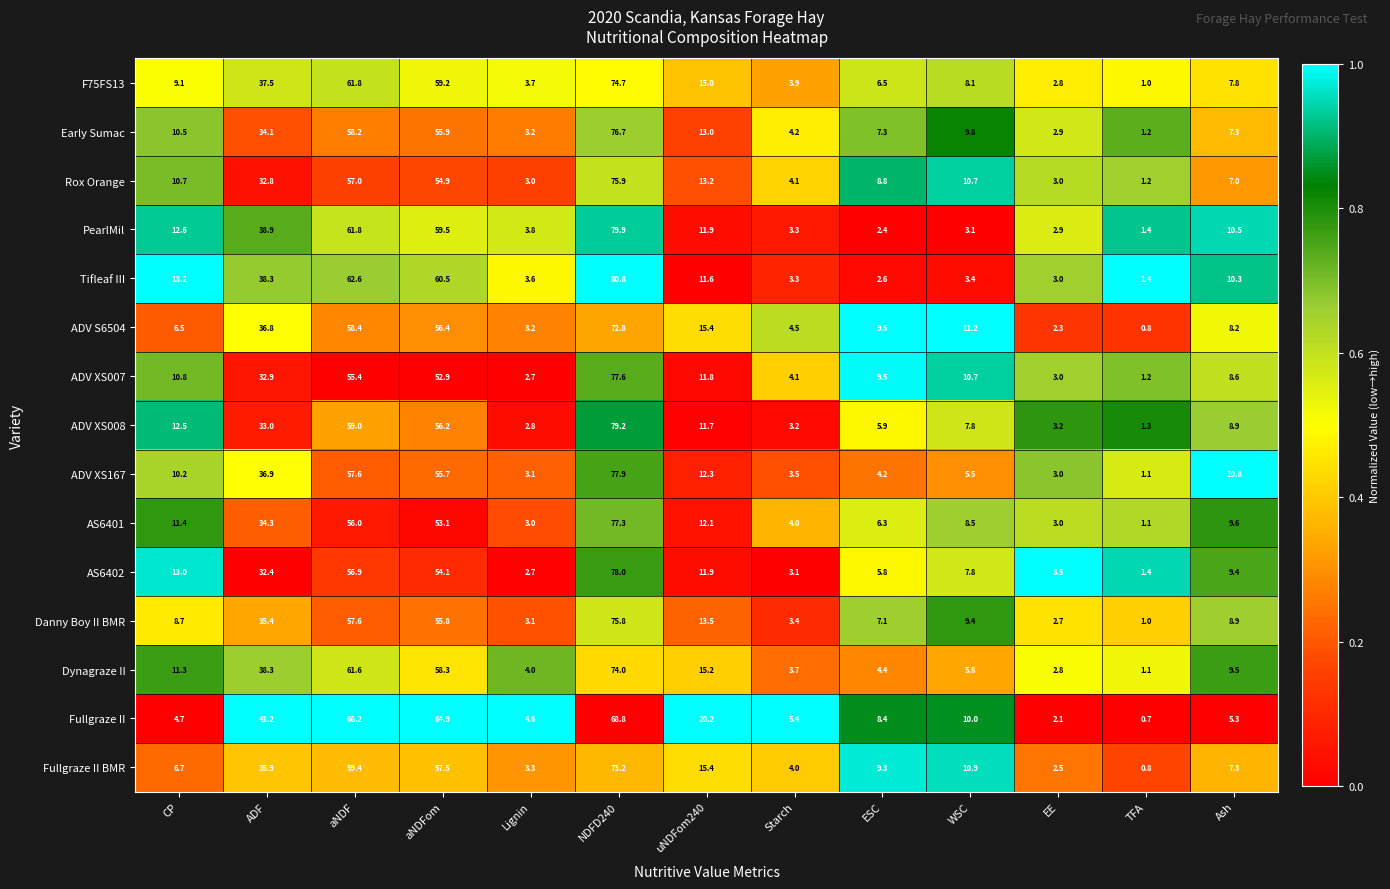

What is the spread (max minus min) of values at CP?

8.5